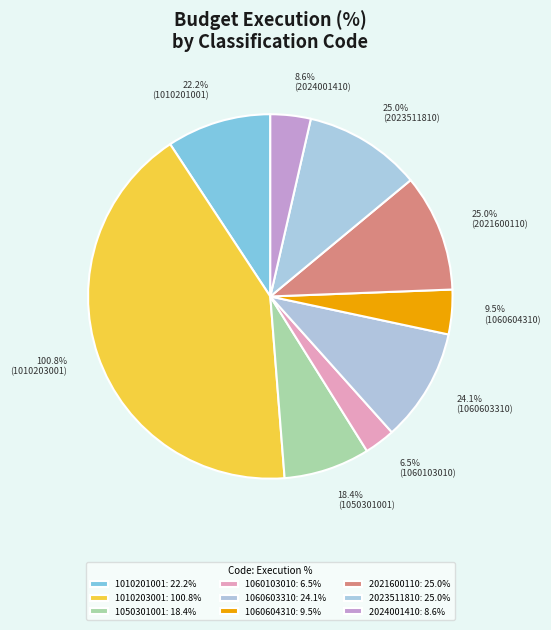

Combined, do 1060103010 and 2024001410 account for over 50%?

No